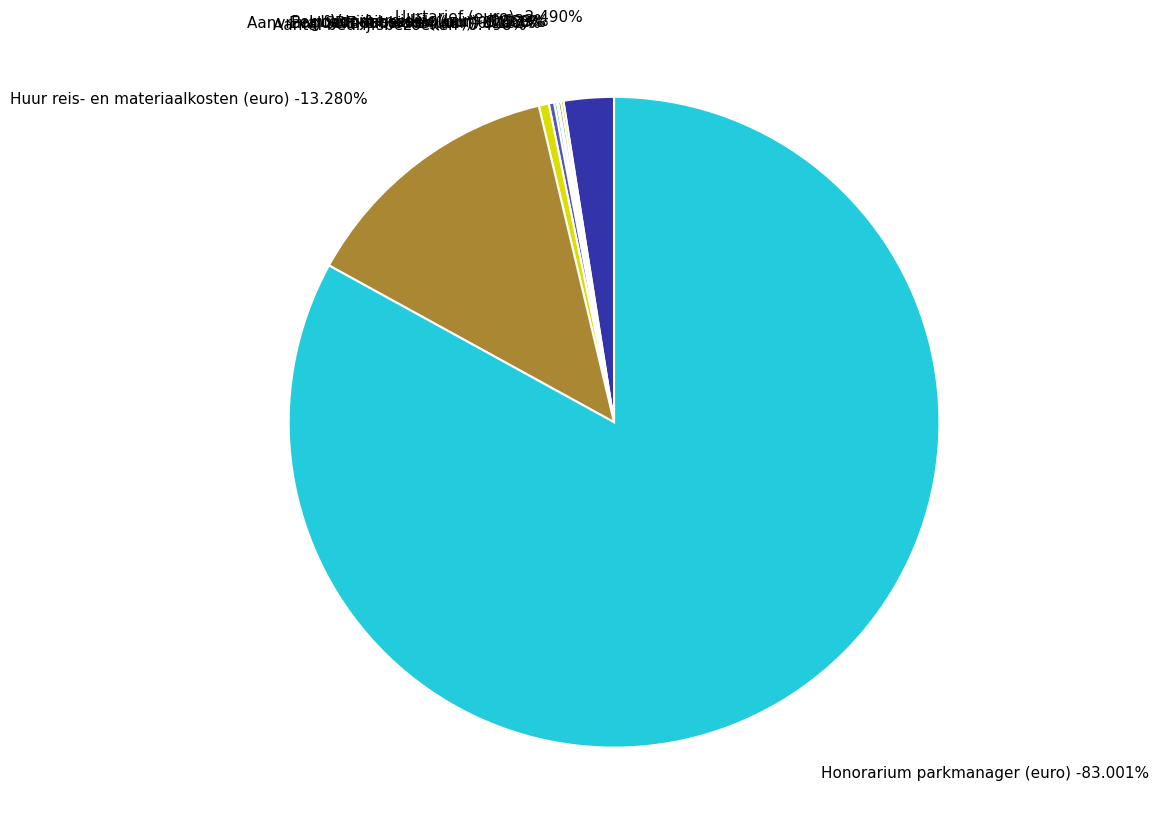

Which has a higher value, Uurtarief (euro) or Per bedrijfsbezoek (uur)?

Uurtarief (euro)